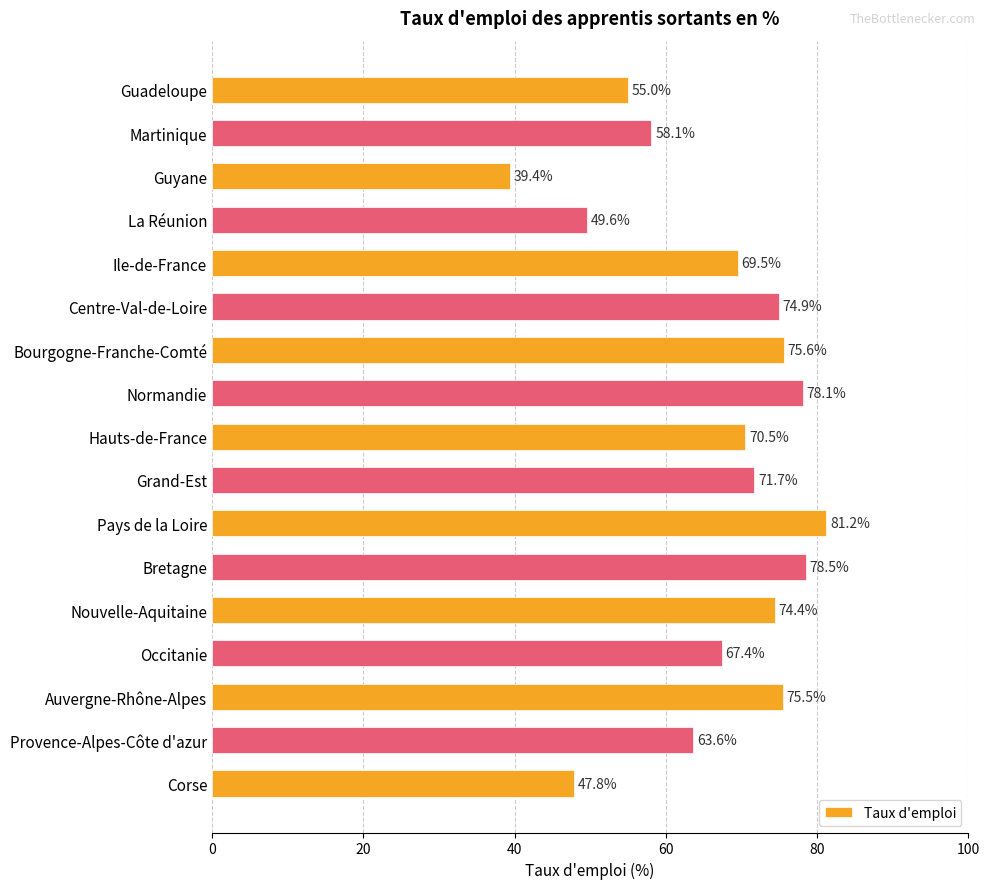

Reading top to bottom, transcribe all the data shown in this chart.

Guadeloupe=55.0	Martinique=58.1	Guyane=39.4	La Réunion=49.6	Ile-de-France=69.5	Centre-Val-de-Loire=74.9	Bourgogne-Franche-Comté=75.6	Normandie=78.1	Hauts-de-France=70.5	Grand-Est=71.7	Pays de la Loire=81.2	Bretagne=78.5	Nouvelle-Aquitaine=74.4	Occitanie=67.4	Auvergne-Rhône-Alpes=75.5	Provence-Alpes-Côte d'azur=63.6	Corse=47.8